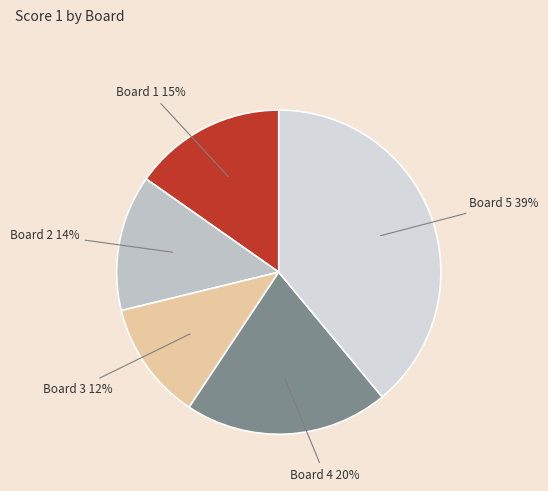

To the nearest percent, what is the difference between the Board 4 and Board 5 slice percentages?

19%